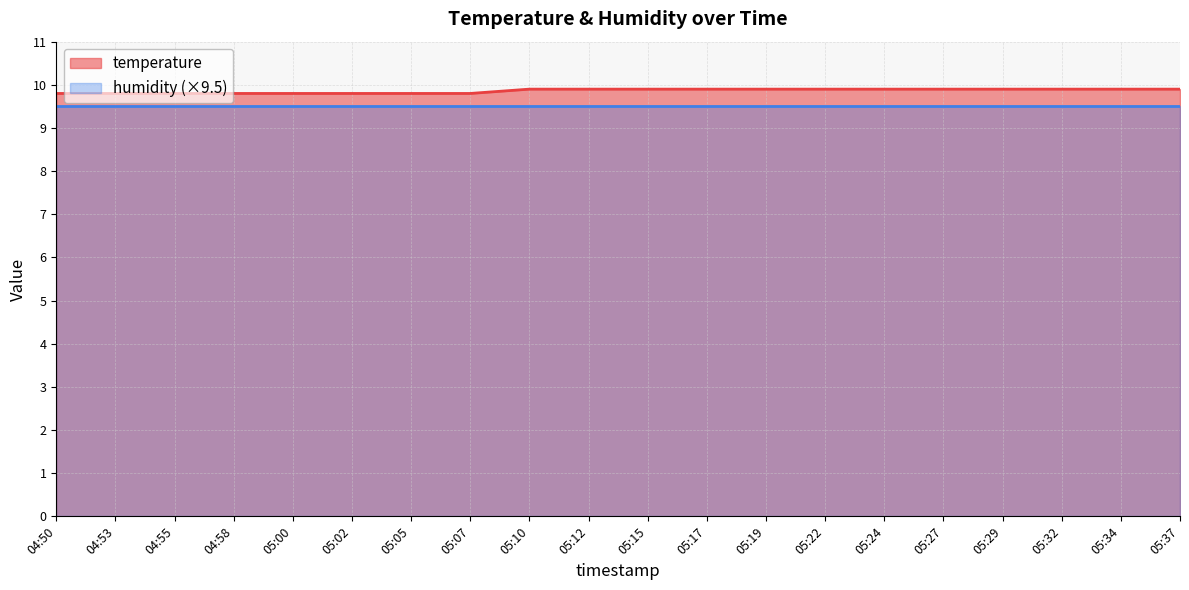

What position from the right is 05:12?

11